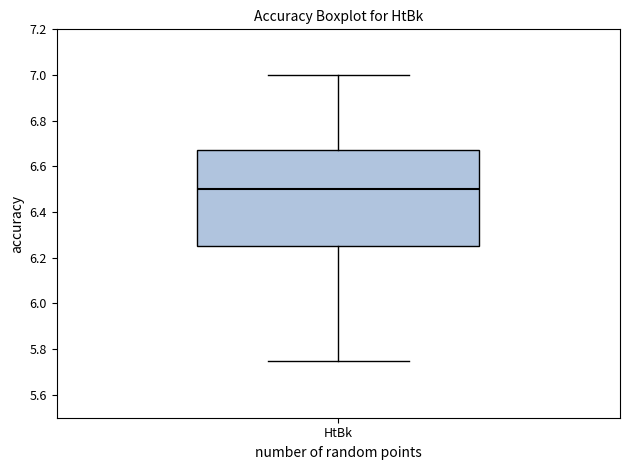

Where does the upper whisker of the box for HtBk end on the y-axis? The values are not printed on the chart, so give them approximately, as read against the axis.

7.00